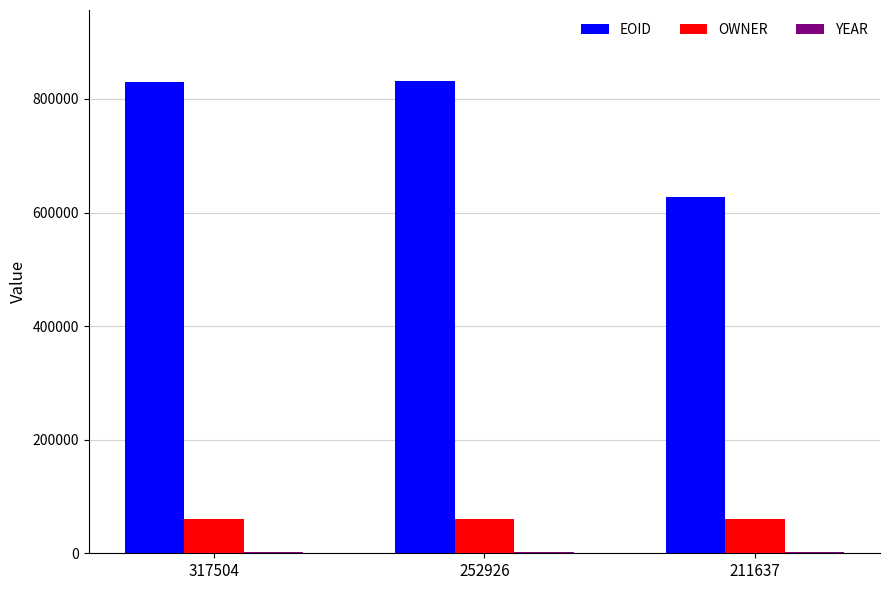

What is the maximum value shown in the chart?

831811